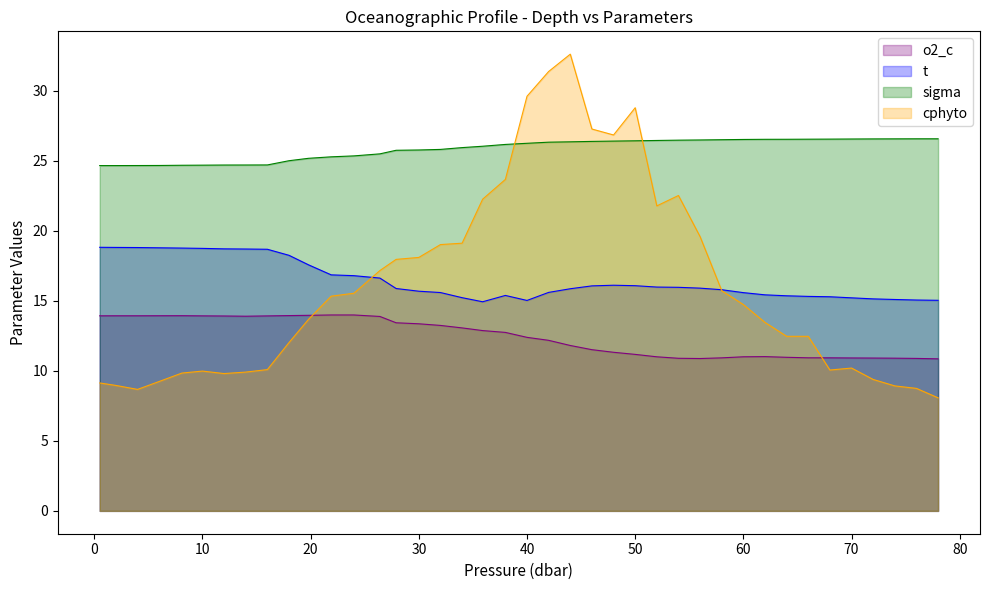

Which series has the widest spread of values?

cphyto